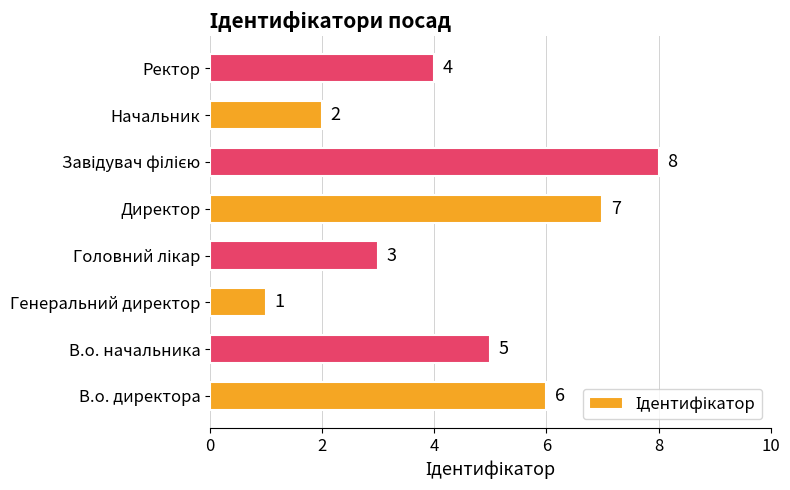

What is the sum of all values?

36